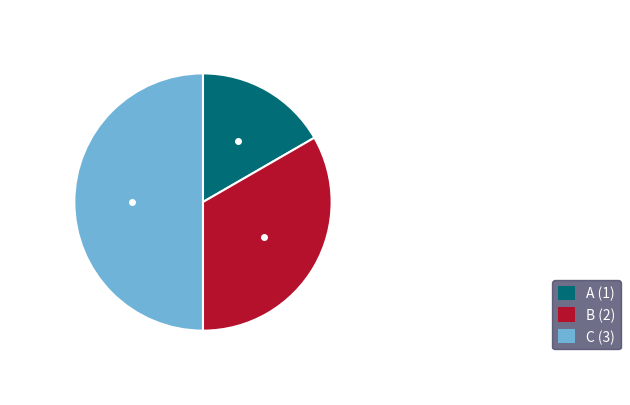

True or false: A accounts for 17% of the total.

True